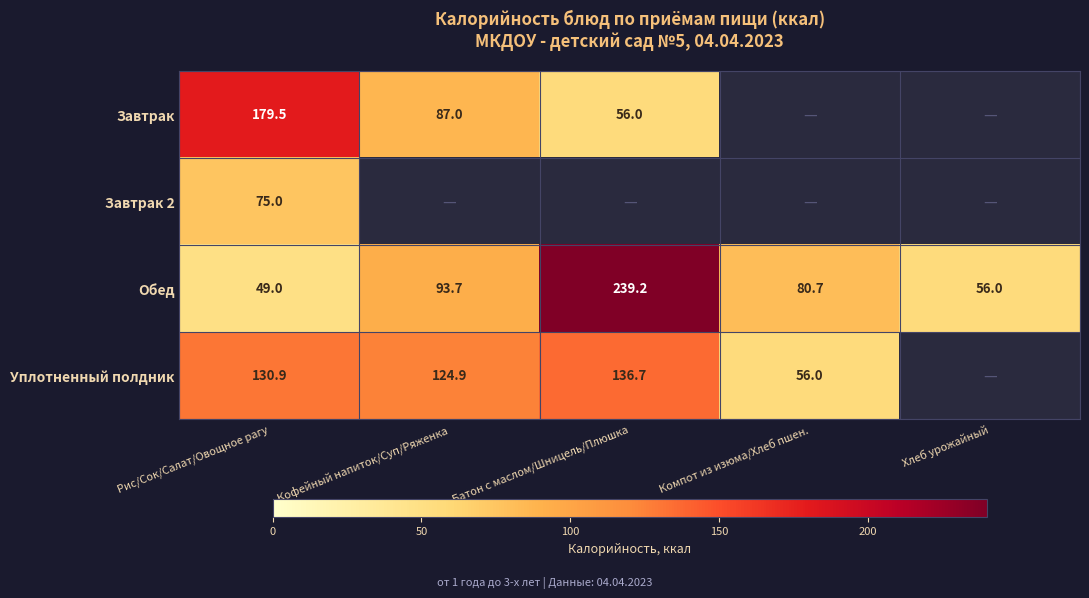

The value of Обед at Компот из изюма/Хлеб пшен. is 80.7. True or false?

True